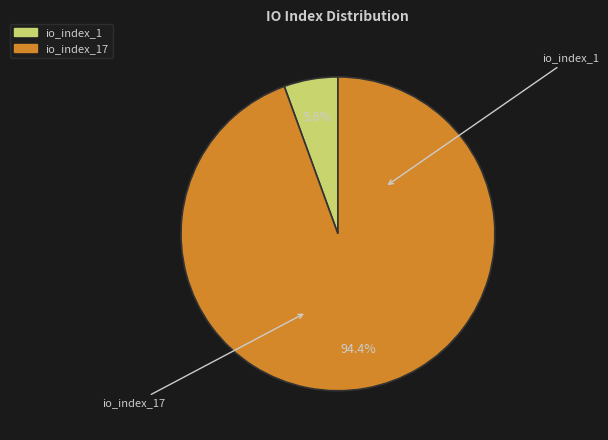

To the nearest percent, what is the difference between the largest and smallest slice percentages?

89%